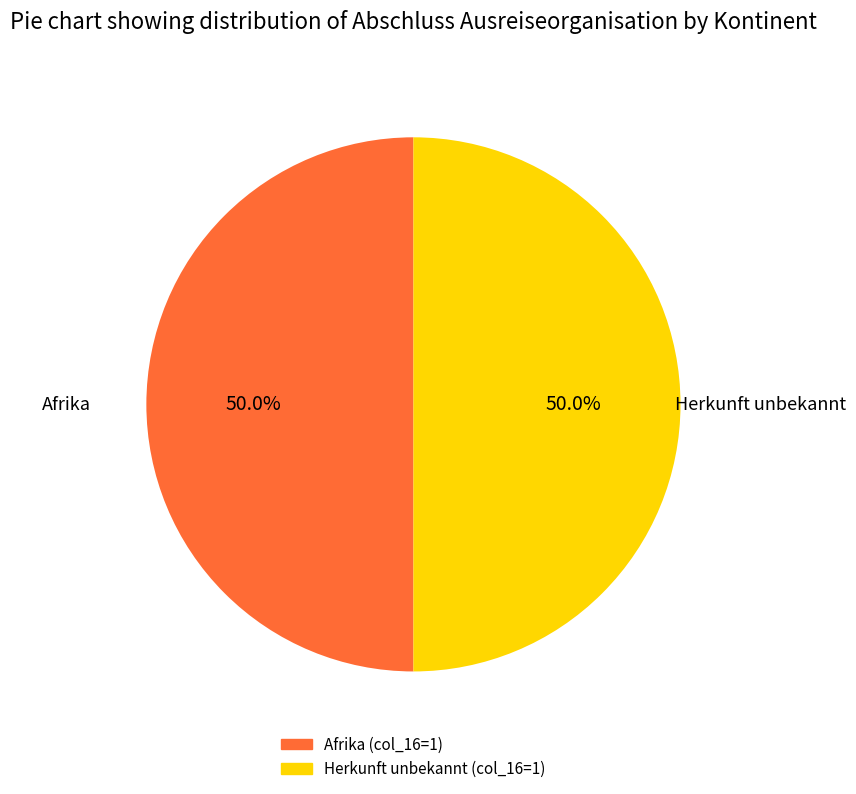

What is the largest slice in the pie chart?

Afrika